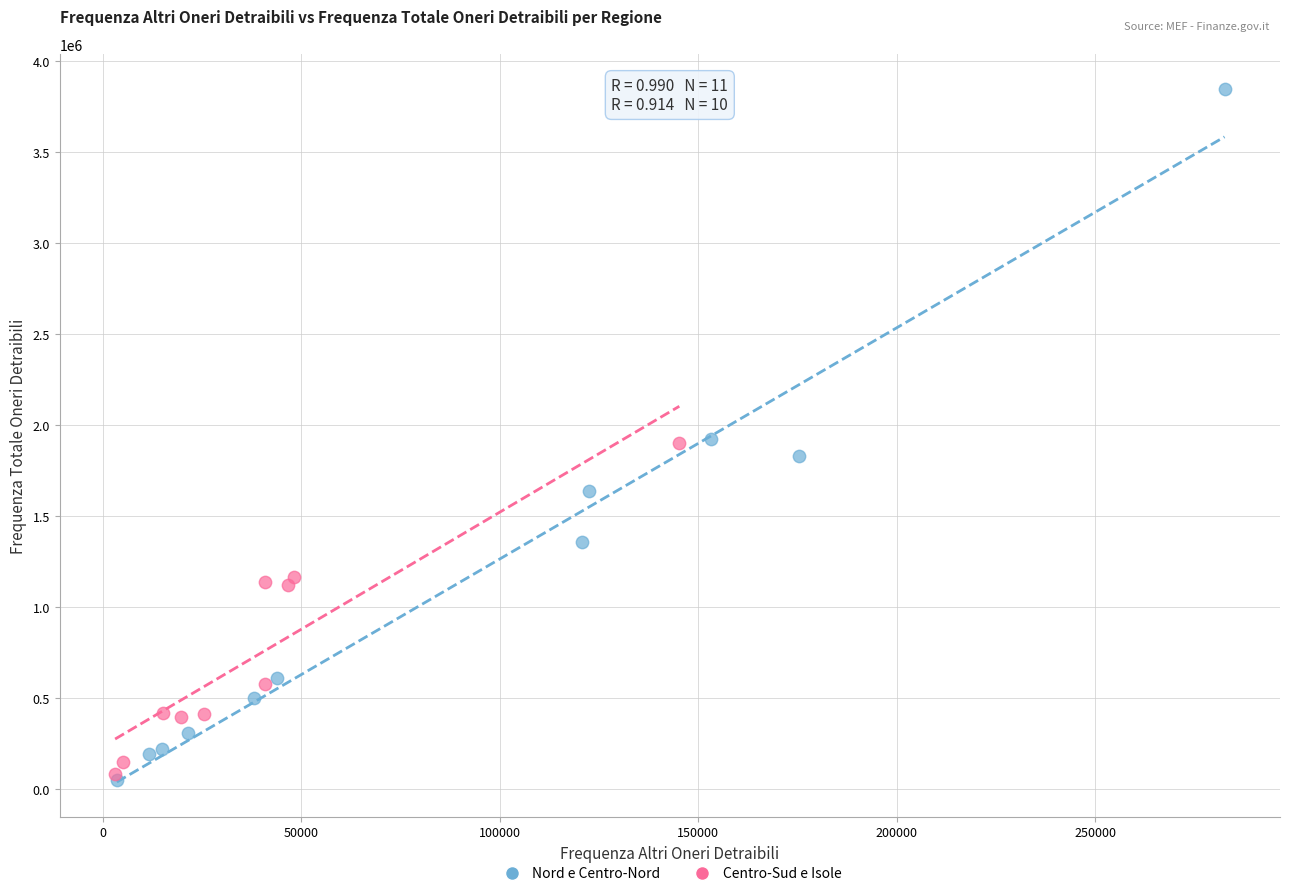

Which series has the largest Y range (max minus min)?

Nord e Centro-Nord